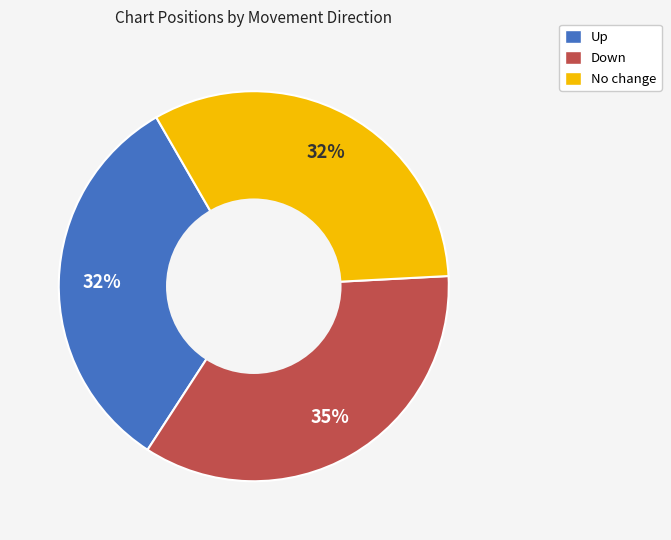

To the nearest percent, what is the average slice percentage?

33%